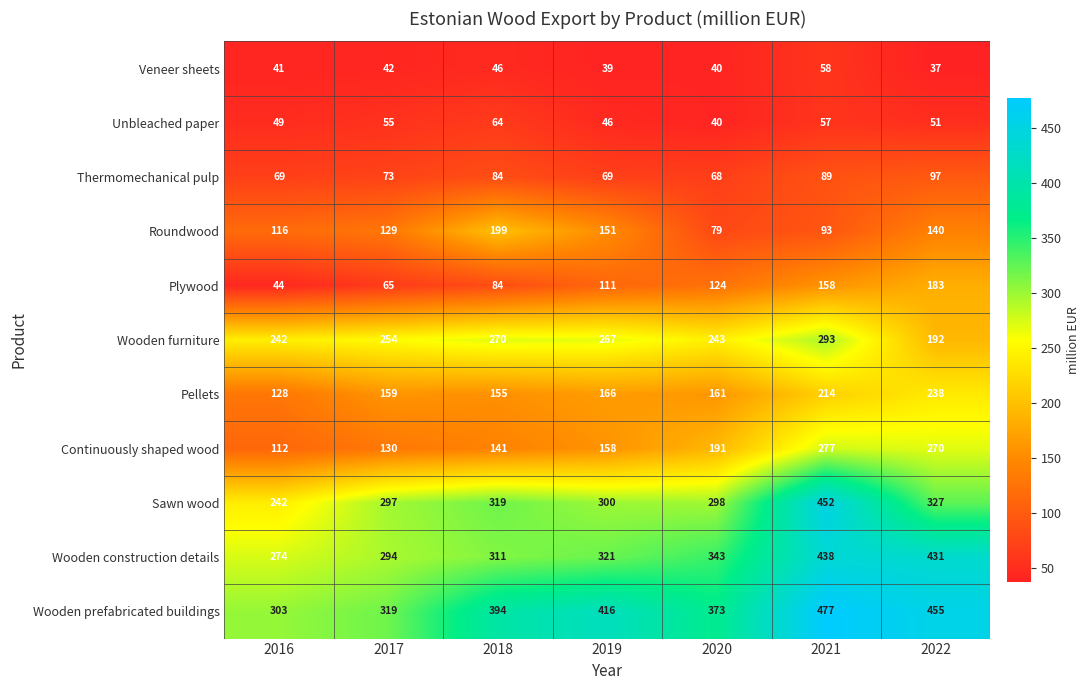

Which series has the widest spread of values?

Sawn wood